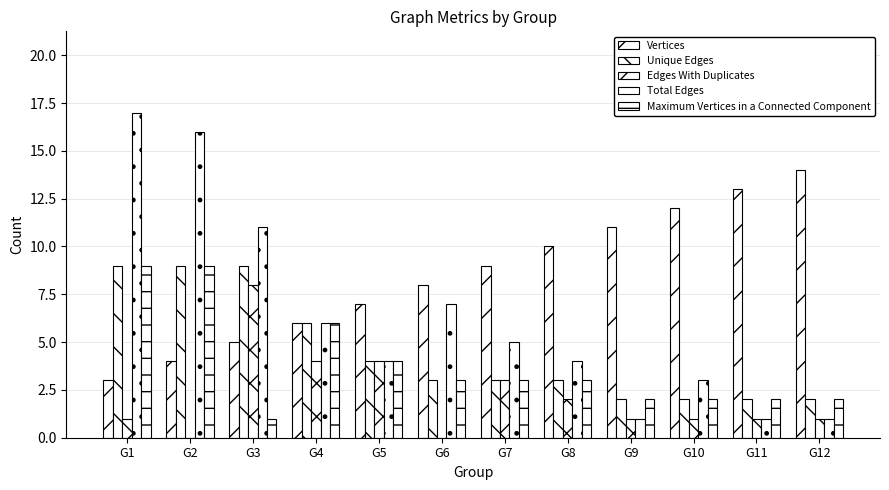

Which series has the widest spread of values?

Total Edges